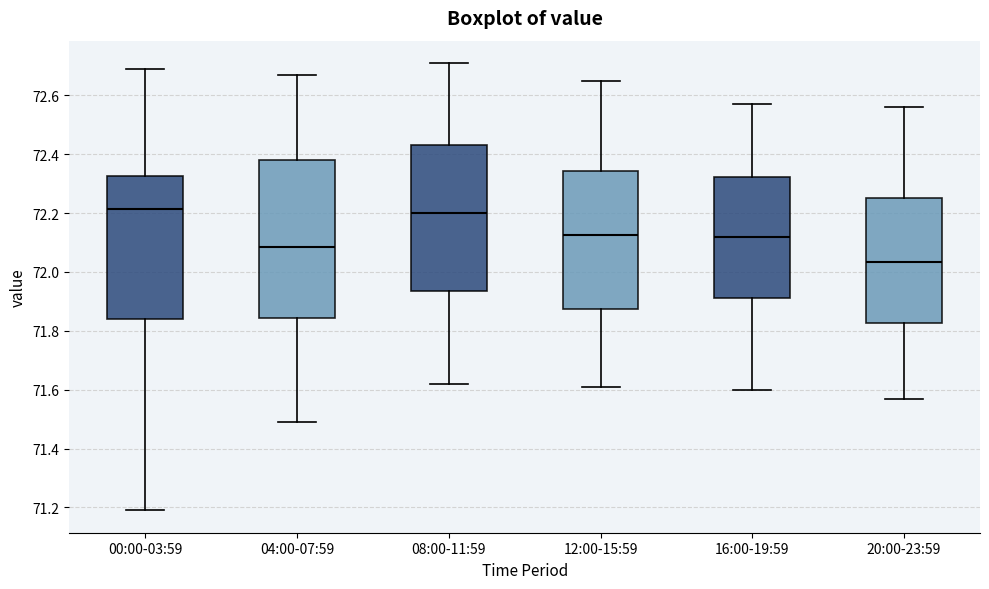

Where is the lower edge of the box for 08:00-11:59 on the y-axis? The values are not printed on the chart, so give them approximately, as read against the axis.

71.94